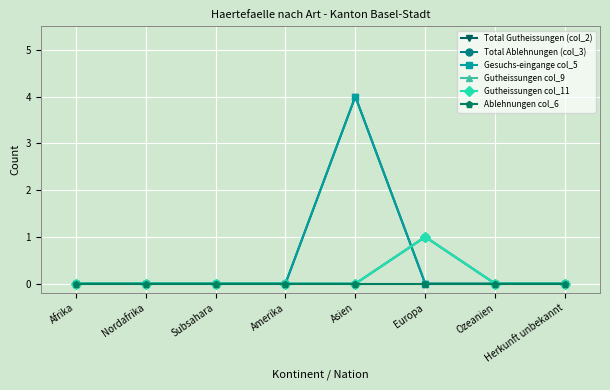

Is this an area chart (filled region under the line)?

No